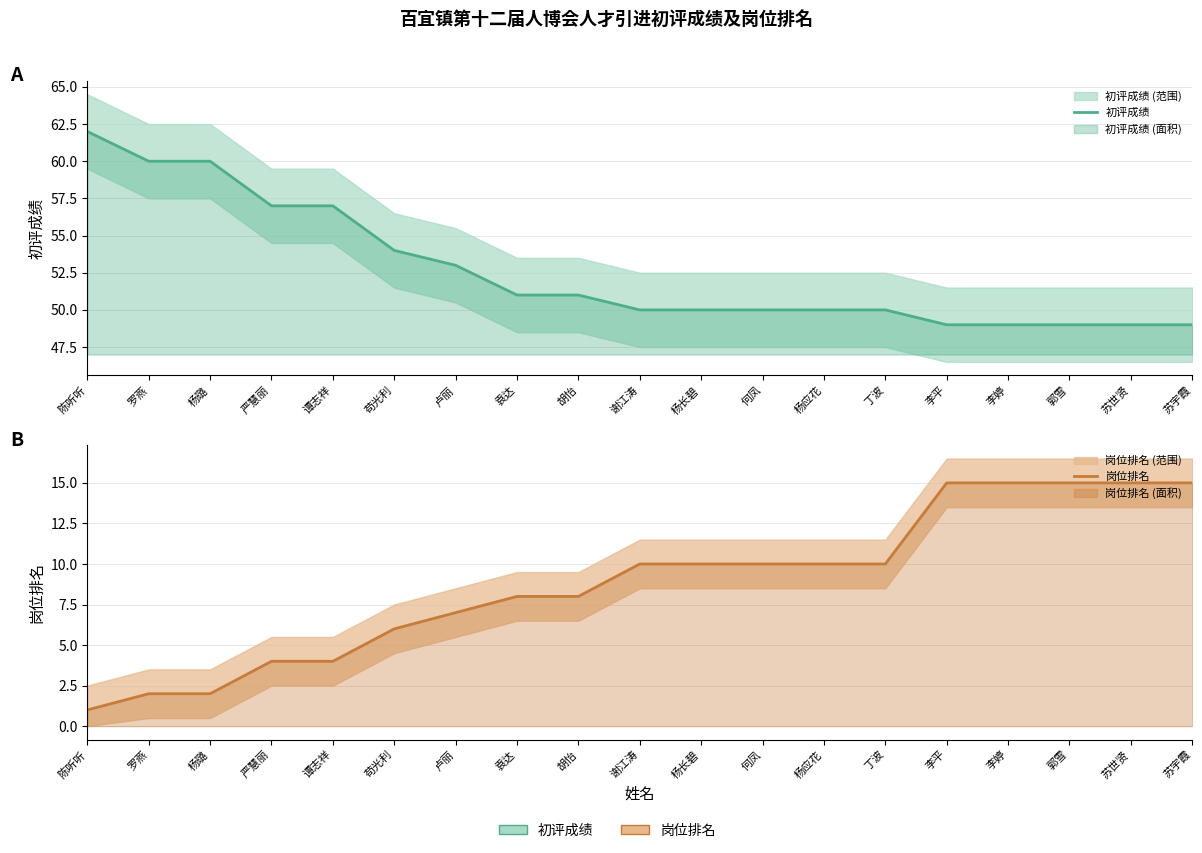

What is the spread (max minus min) of values at 李婷?

34